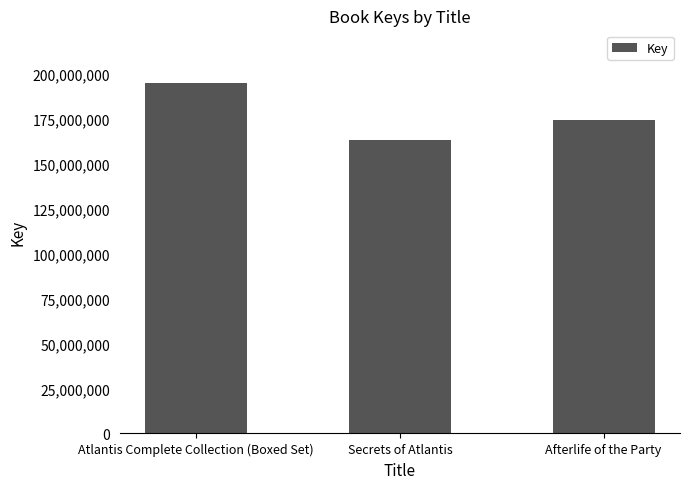

What is the difference between the maximum and minimum values?

31723016